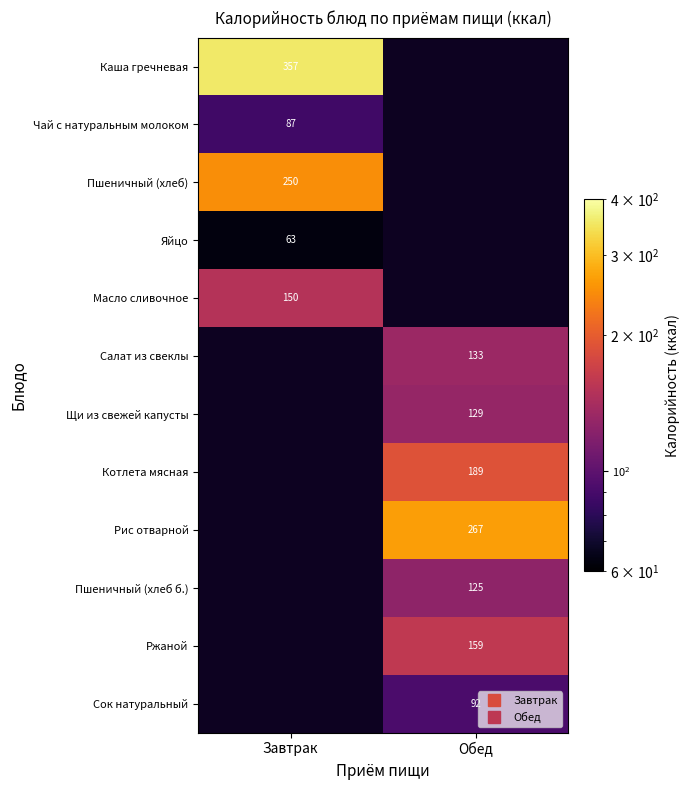

At which label is Чай с натуральным молоком closest to 87?

Завтрак